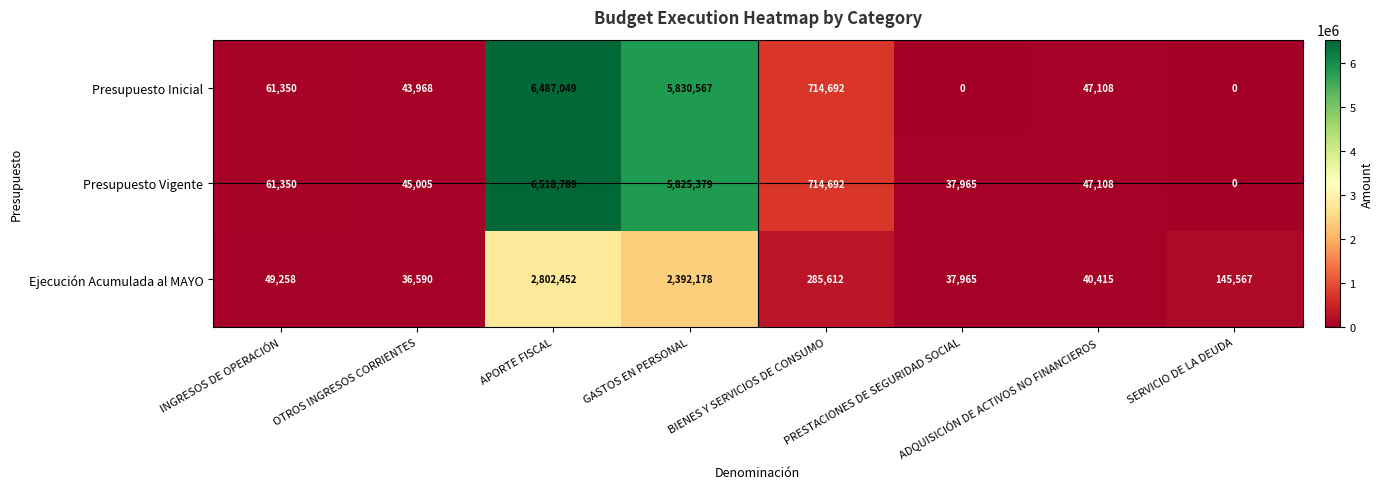

At which category does the chart reach its peak across all series?

APORTE FISCAL